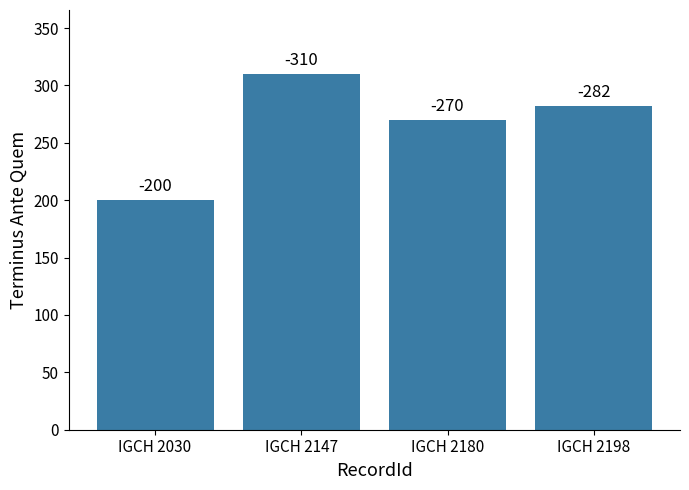

List the labels in order of value, smallest first.

IGCH 2030, IGCH 2180, IGCH 2198, IGCH 2147